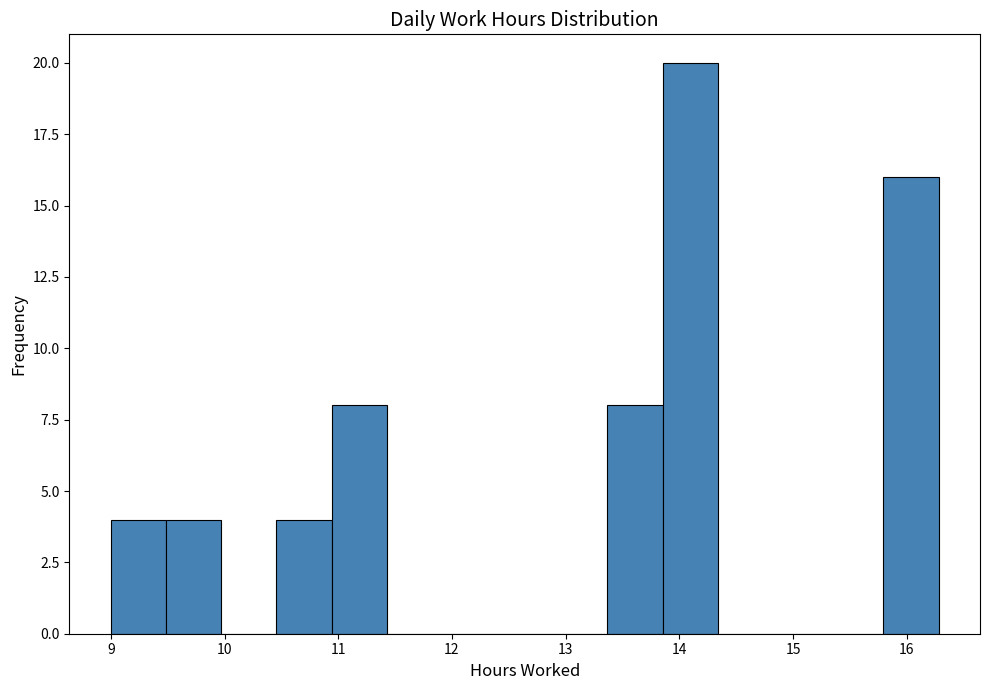

Reading left to right, list every bar in this chart as the range it spans on the x-axis followed by its height. Neither the bar edges nor the heights are printed on the chart, so give them approximately, as read against the axes.

9.0 to 9.5: 4
9.5 to 10.0: 4
10.0 to 10.5: 0
10.5 to 10.9: 4
10.9 to 11.4: 8
11.4 to 11.9: 0
11.9 to 12.4: 0
12.4 to 12.9: 0
12.9 to 13.4: 0
13.4 to 13.9: 8
13.9 to 14.3: 20
14.3 to 14.8: 0
14.8 to 15.3: 0
15.3 to 15.8: 0
15.8 to 16.3: 16